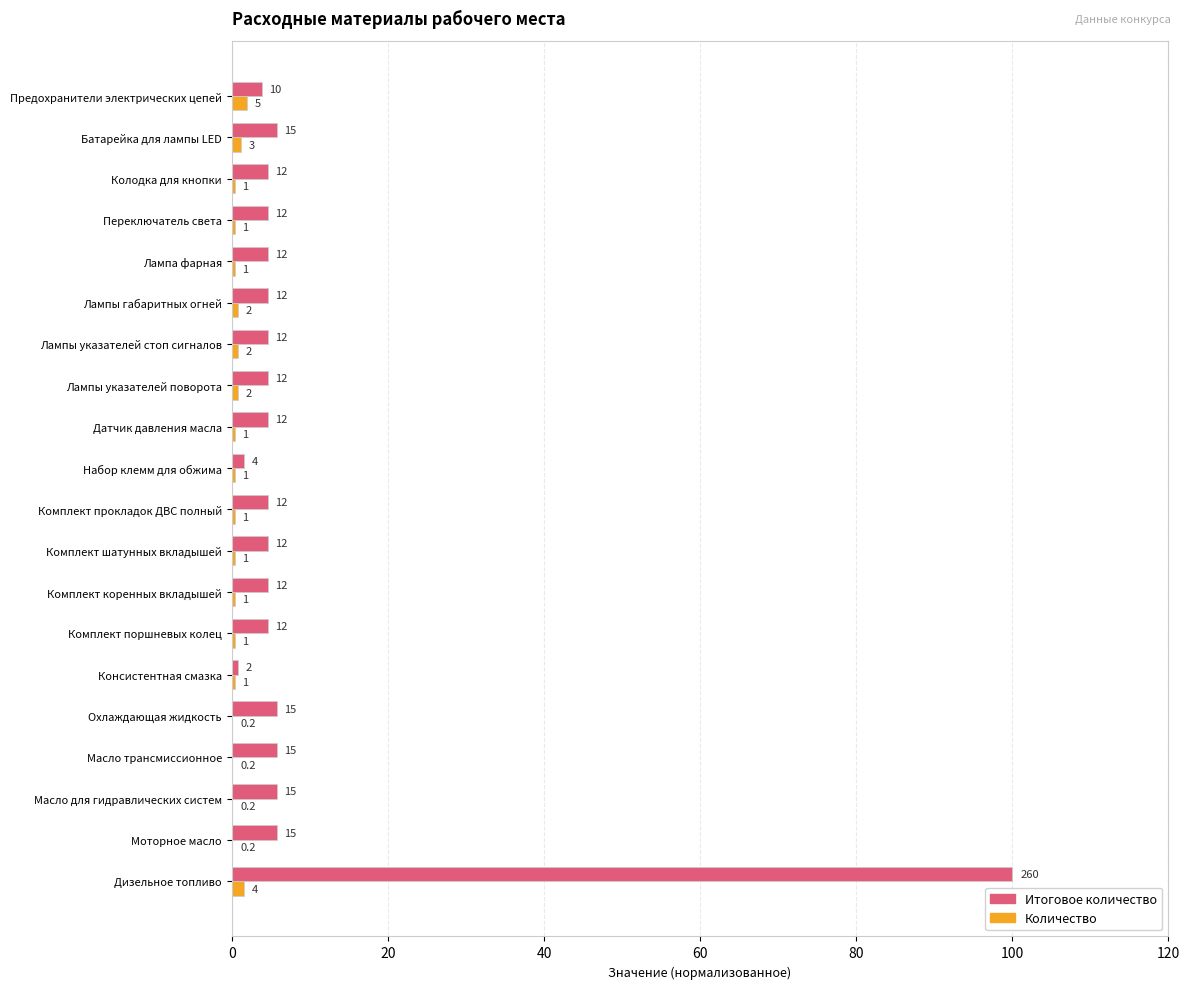

What are all the series names shown in the legend?

Итоговое количество, Количество